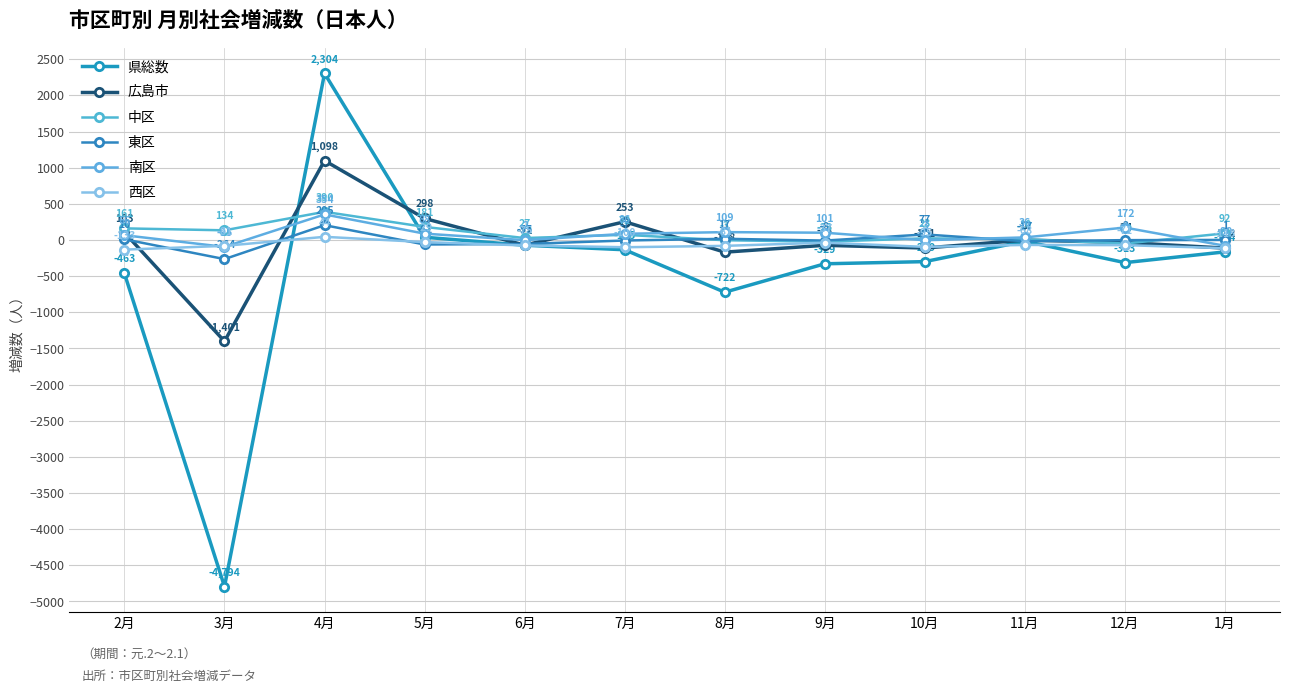

Count the number of categories in the chart.

12